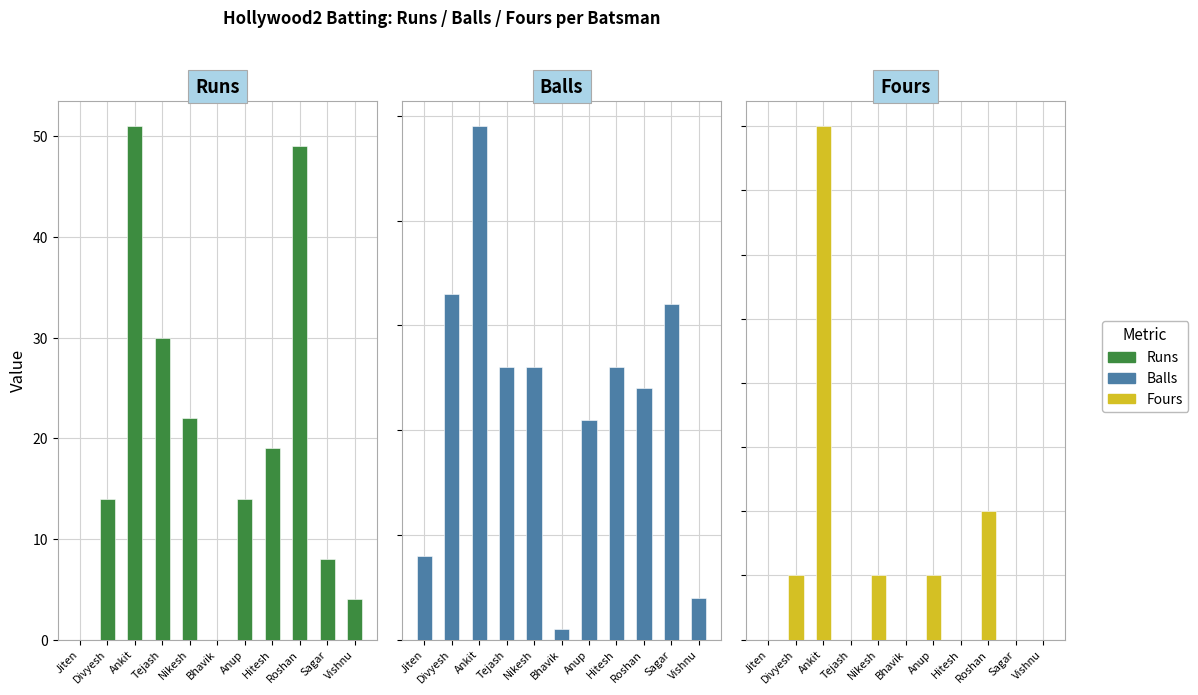

What is the value of the Runs bar at the 3rd from the left?

51